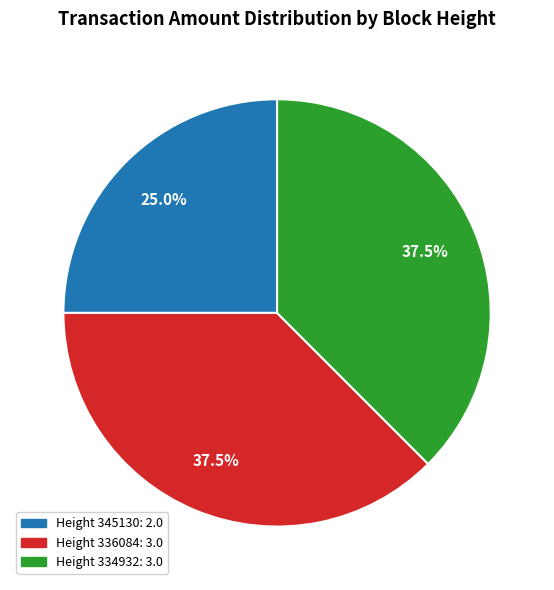

Is there a majority slice in this chart?

No